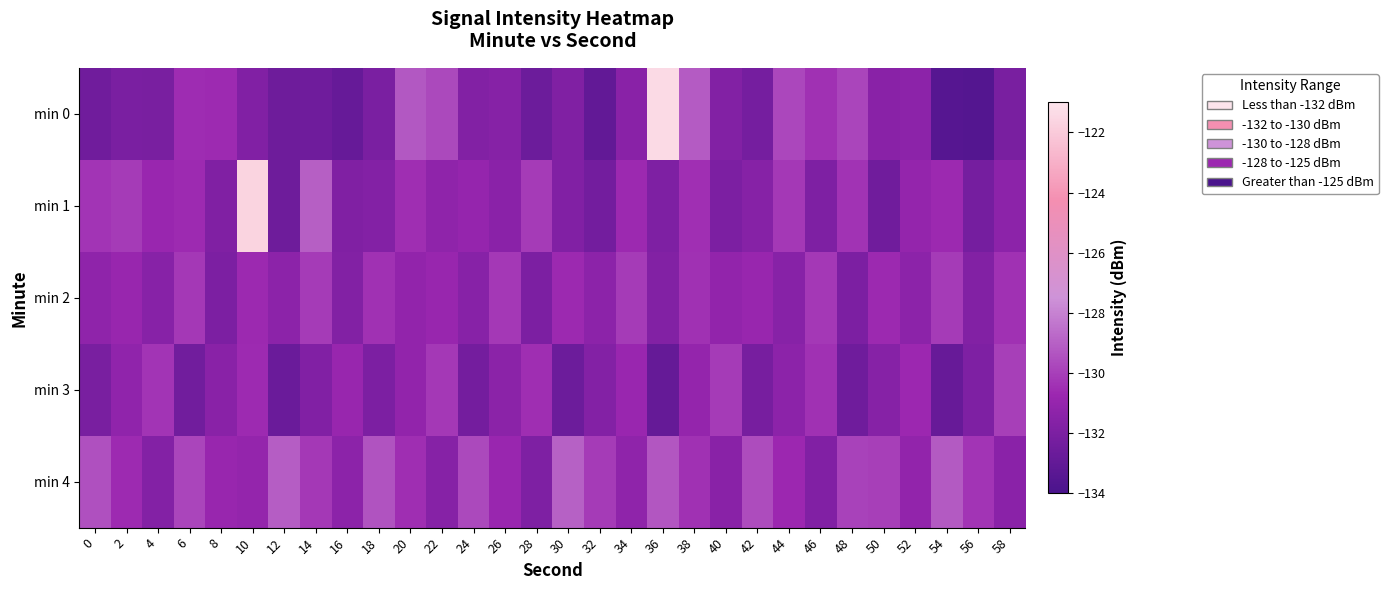

Reading left to right, extract all data points from this chart.

min 0: 0=-132.5	2=-132.0	4=-132.1	6=-130.6	8=-130.6	10=-131.8	12=-132.5	14=-132.5	16=-132.9	18=-132.0	20=-129.2	22=-129.7	24=-131.7	26=-131.6	28=-132.6	30=-131.8	32=-133.0	34=-131.5	36=-121.4	38=-129.1	40=-131.7	42=-132.2	44=-129.8	46=-130.4	48=-129.8	50=-131.5	52=-131.3	54=-133.5	56=-133.6	58=-132.1
min 1: 0=-130.3	2=-130.1	4=-130.8	6=-130.6	8=-131.8	10=-121.6	12=-132.6	14=-129.0	16=-131.9	18=-131.7	20=-130.5	22=-131.2	24=-131.0	26=-131.5	28=-130.1	30=-131.8	32=-132.3	34=-130.7	36=-131.9	38=-130.5	40=-132.0	42=-131.6	44=-130.2	46=-131.9	48=-130.3	50=-132.5	52=-131.0	54=-130.7	56=-132.2	58=-131.3
min 2: 0=-131.2	2=-130.9	4=-131.5	6=-130.2	8=-132.0	10=-130.7	12=-131.3	14=-130.1	16=-131.8	18=-130.4	20=-131.1	22=-130.9	24=-131.5	26=-130.2	28=-132.0	30=-130.7	32=-131.3	34=-130.1	36=-131.8	38=-130.4	40=-131.1	42=-130.9	44=-131.5	46=-130.2	48=-132.0	50=-130.7	52=-131.3	54=-130.1	56=-131.8	58=-130.4
min 3: 0=-132.1	2=-131.2	4=-130.3	6=-132.4	8=-131.5	10=-130.6	12=-132.7	14=-131.8	16=-130.9	18=-132.0	20=-131.1	22=-130.2	24=-132.3	26=-131.4	28=-130.5	30=-132.6	32=-131.7	34=-130.8	36=-132.9	38=-131.0	40=-130.1	42=-132.2	44=-131.3	46=-130.4	48=-132.5	50=-131.6	52=-130.7	54=-132.8	56=-131.9	58=-130.0
min 4: 0=-129.5	2=-130.6	4=-131.7	6=-129.8	8=-130.9	10=-131.0	12=-129.1	14=-130.2	16=-131.3	18=-129.4	20=-130.5	22=-131.6	24=-129.7	26=-130.8	28=-131.9	30=-129.0	32=-130.1	34=-131.2	36=-129.3	38=-130.4	40=-131.5	42=-129.6	44=-130.7	46=-131.8	48=-129.9	50=-130.0	52=-131.1	54=-129.2	56=-130.3	58=-131.4